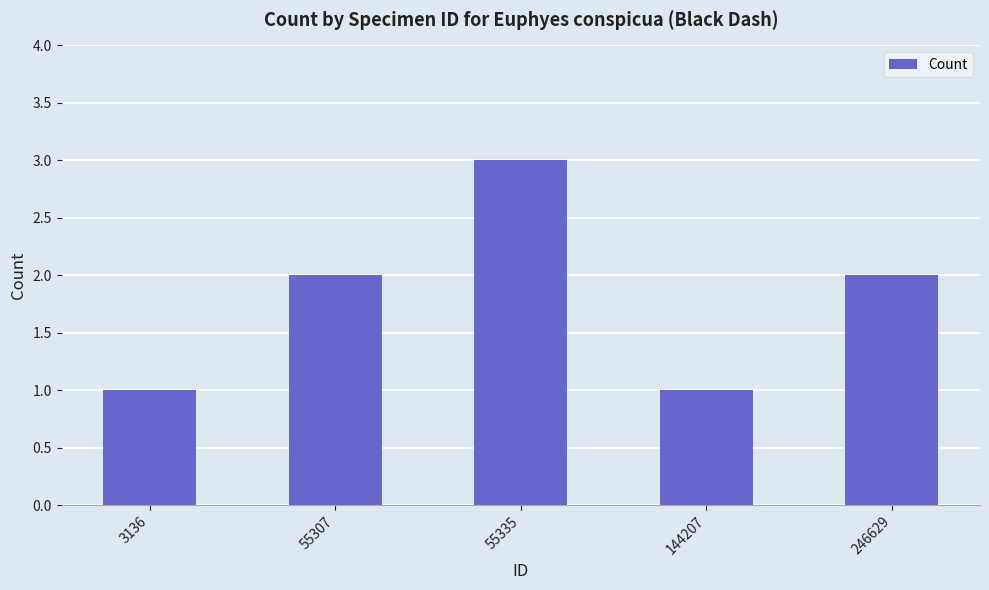

What is the minimum value shown in the chart?

1